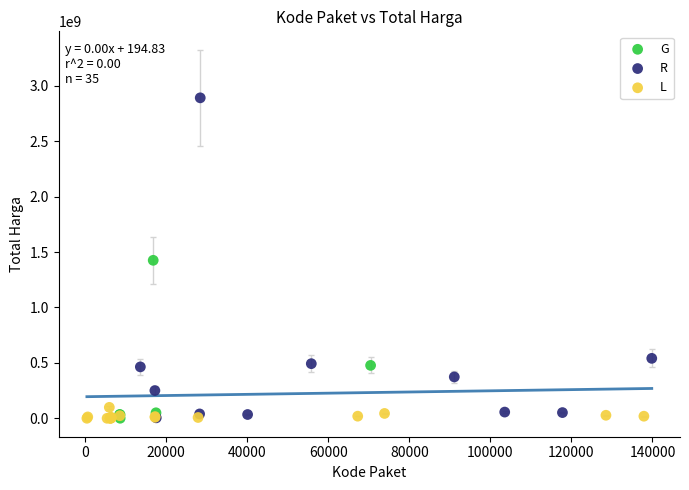

Which series has the largest Y range (max minus min)?

R